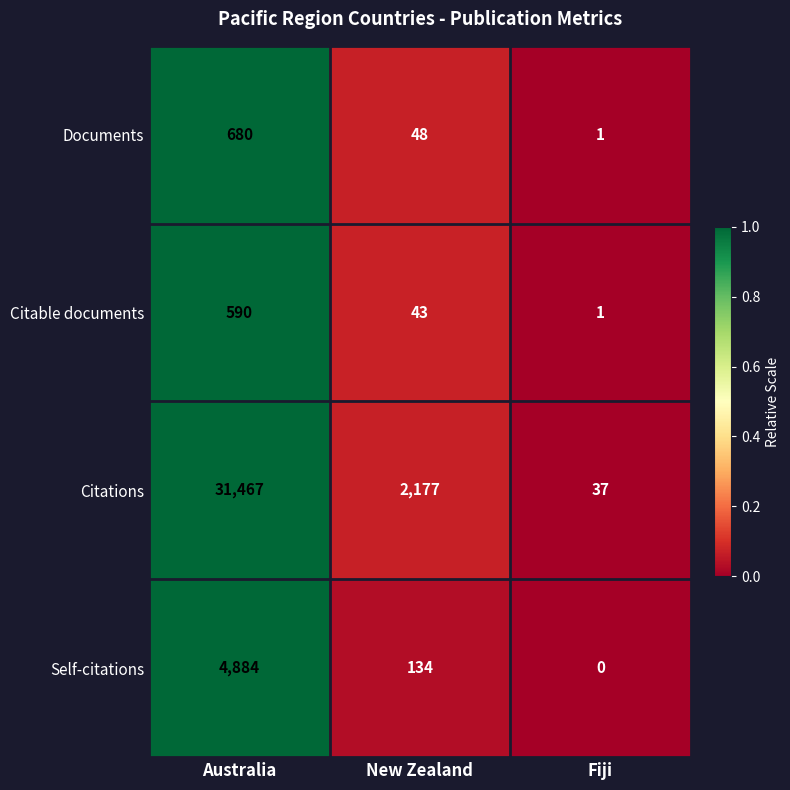

Which series has the largest total across all categories?

Citations